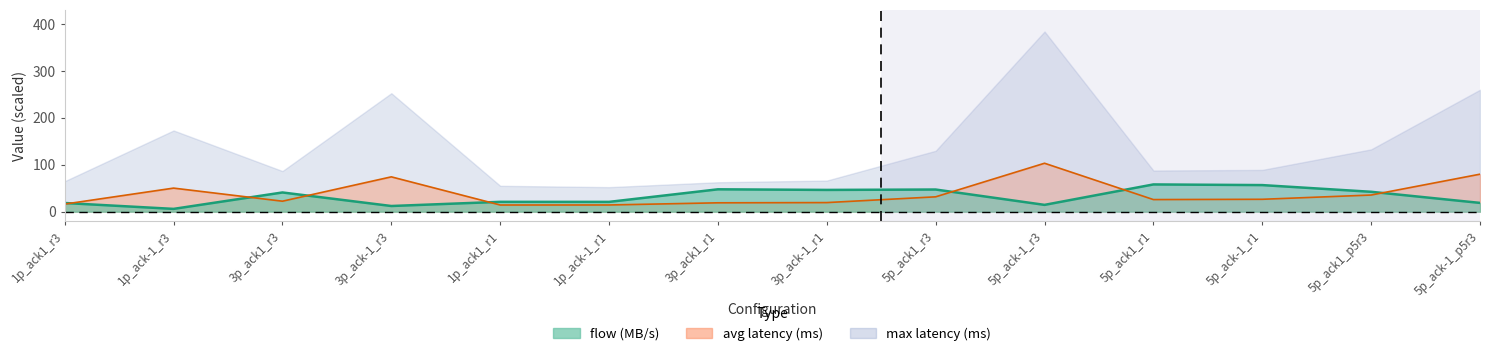

Where does the avg latency / 10 line series first go above 26?

1p_ack-1_r3